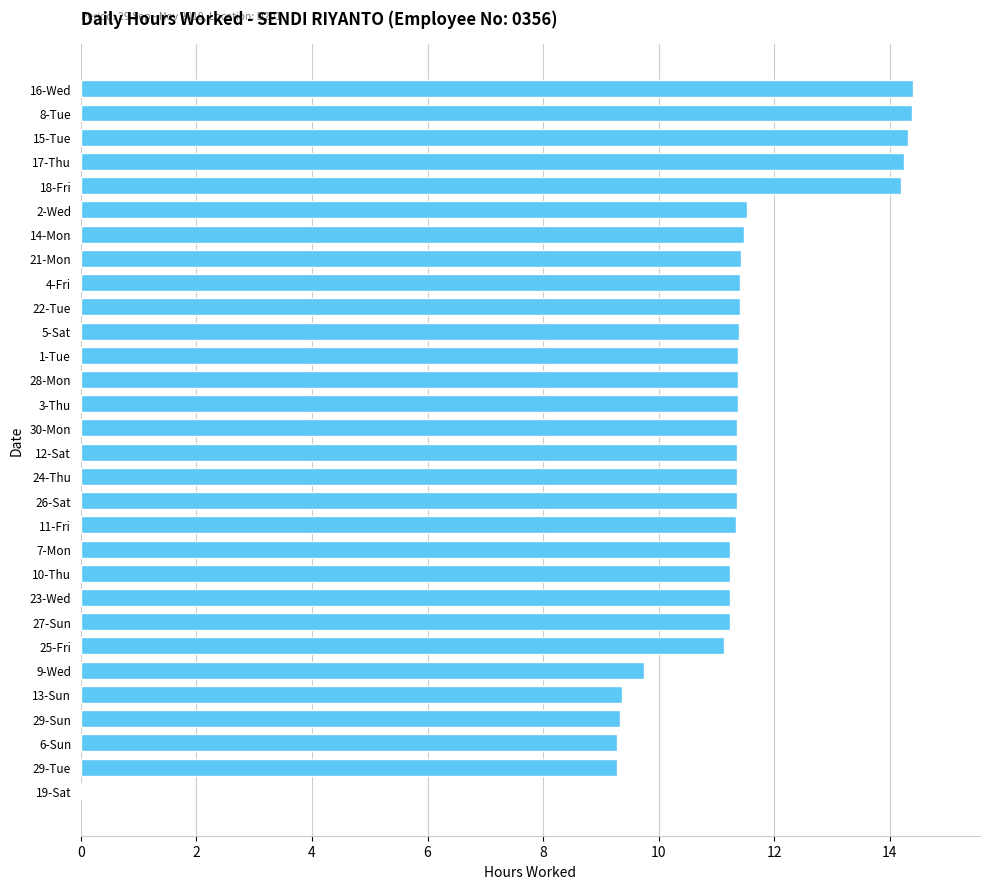

What is the sum of all values?

334.2